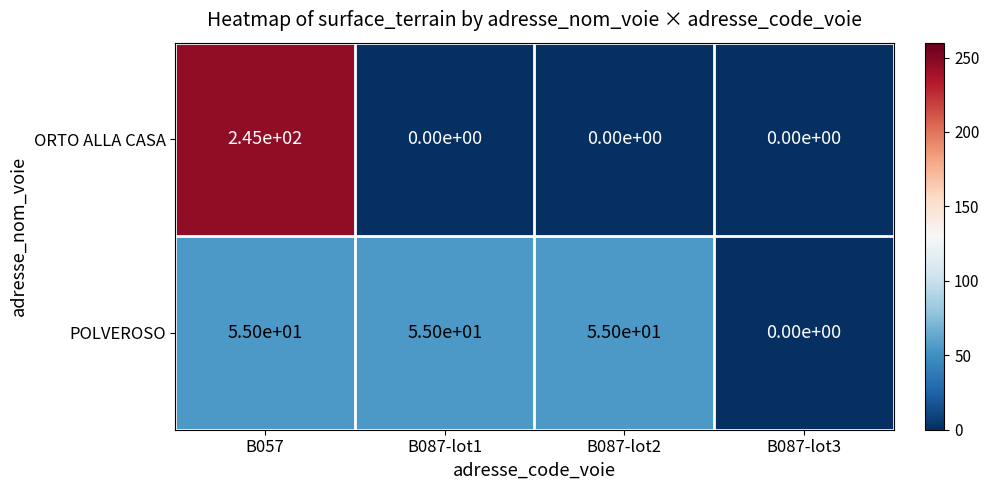

Which category has the highest value in the ORTO ALLA CASA series?

B057